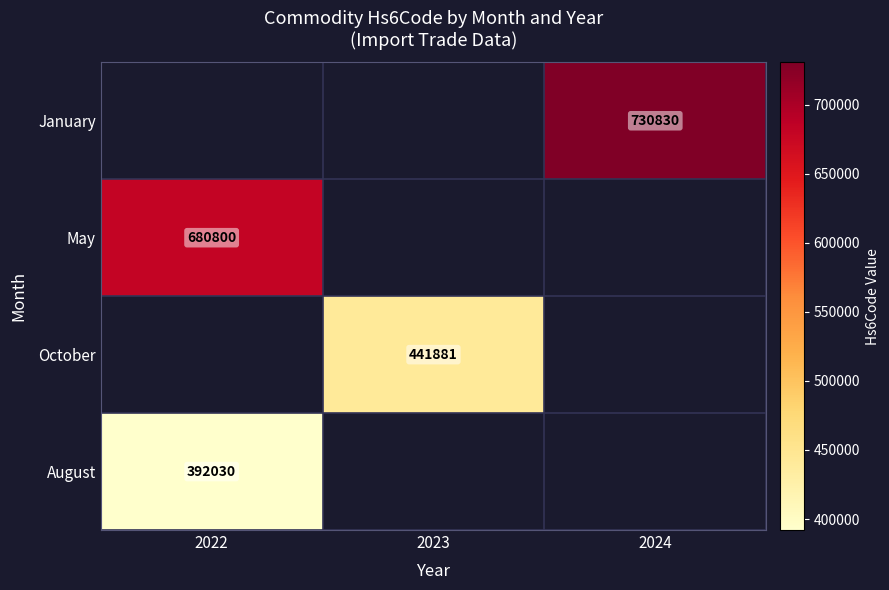

The value of October at 2023 is 103133. True or false?

False